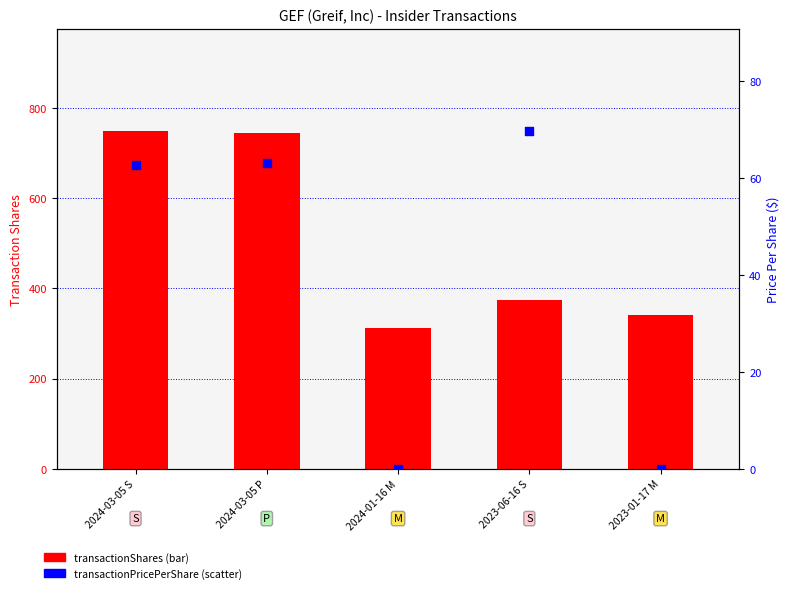

Which series reaches the maximum Y coordinate?

transactionShares